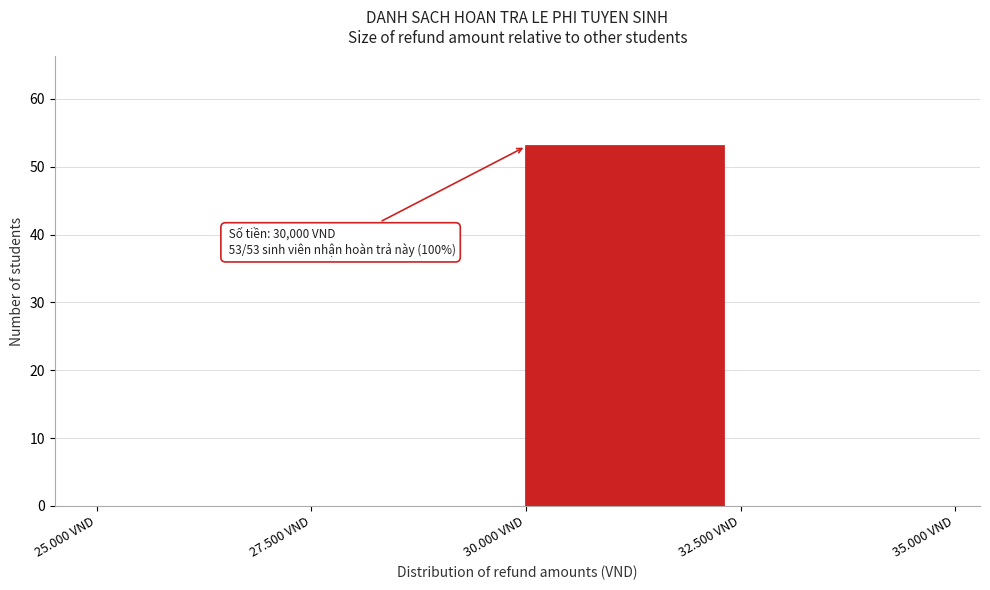

Reading left to right, transcribe all the data shown in this chart.

25.000 VND=0	27.500 VND=0	30.000 VND=53	32.500 VND=0